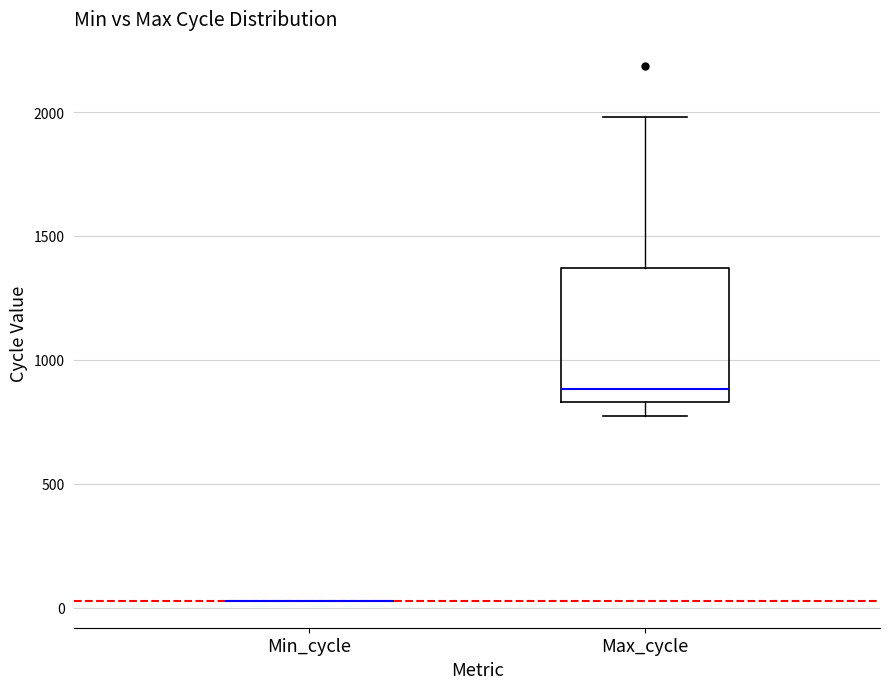

Which box is the tallest, from its lower edge to its upper edge?

Max_cycle